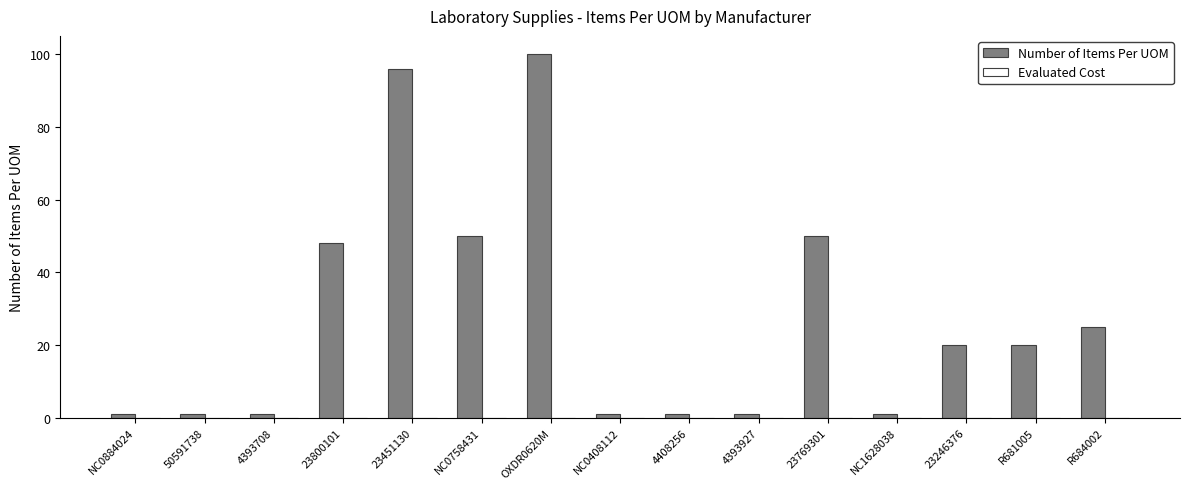

What position from the left is 23769301?

11